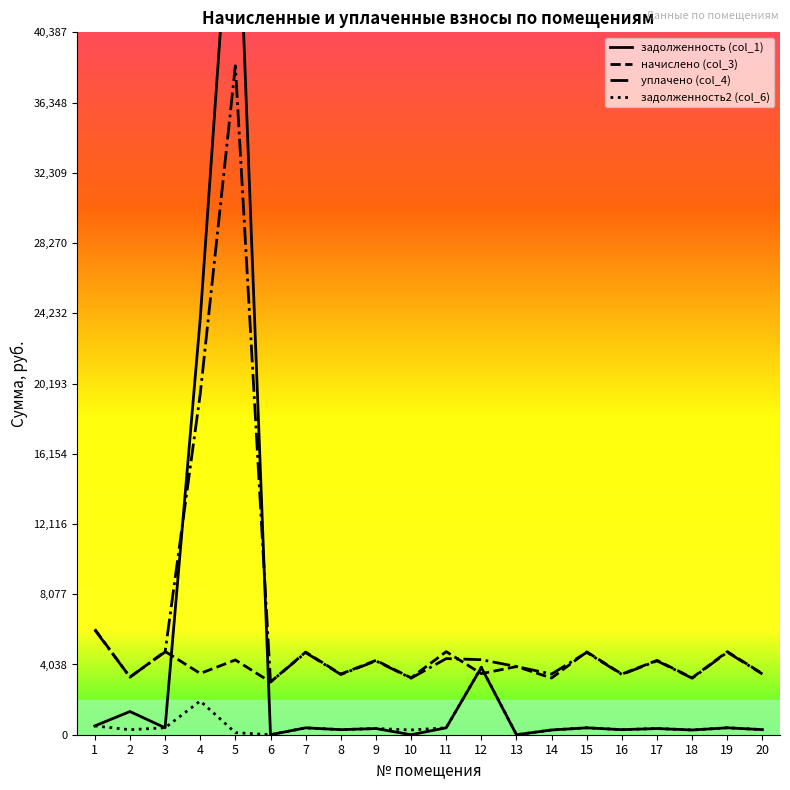

True or false: уплачено (col_4) and задолженность2 (col_6) cross at least once.

False